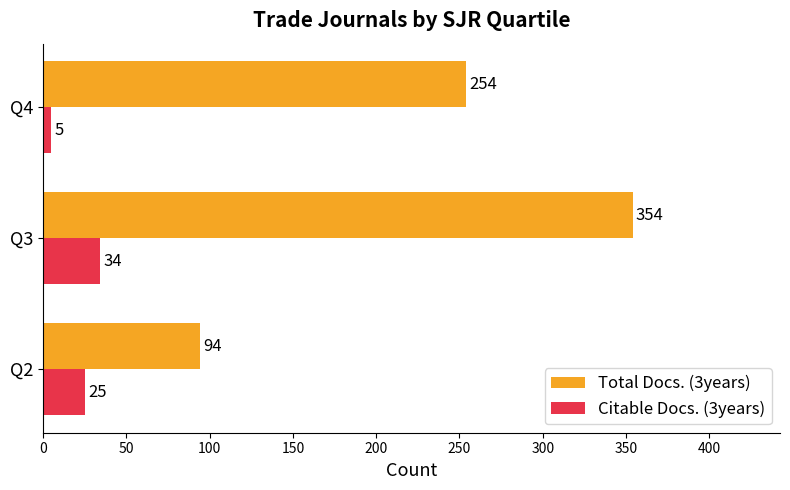

Which series has the widest spread of values?

Total Docs. (3years)